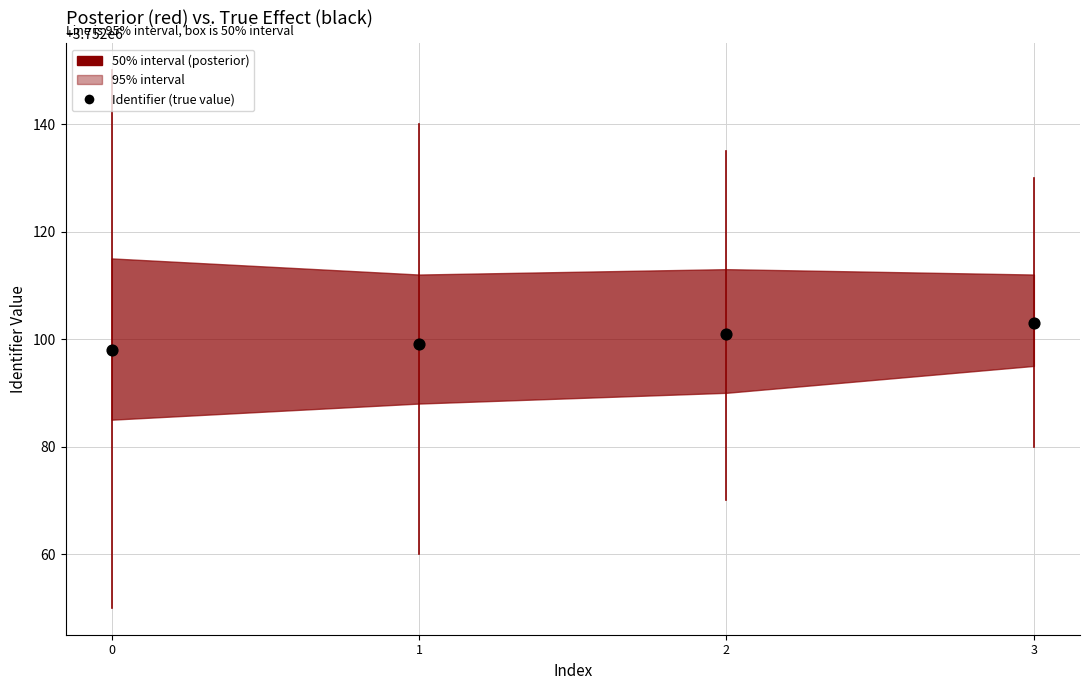

What is the average Y value?

3752100